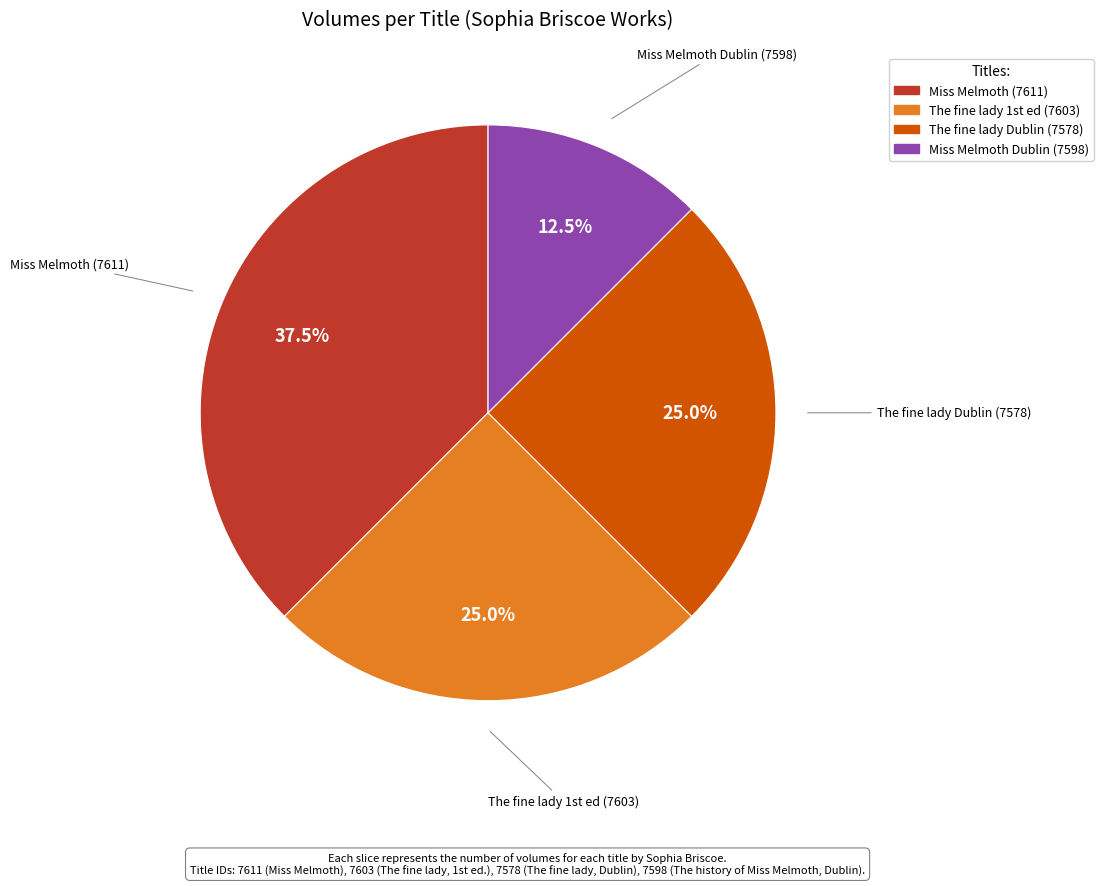

Is there any slice that represents more than half of the pie?

No